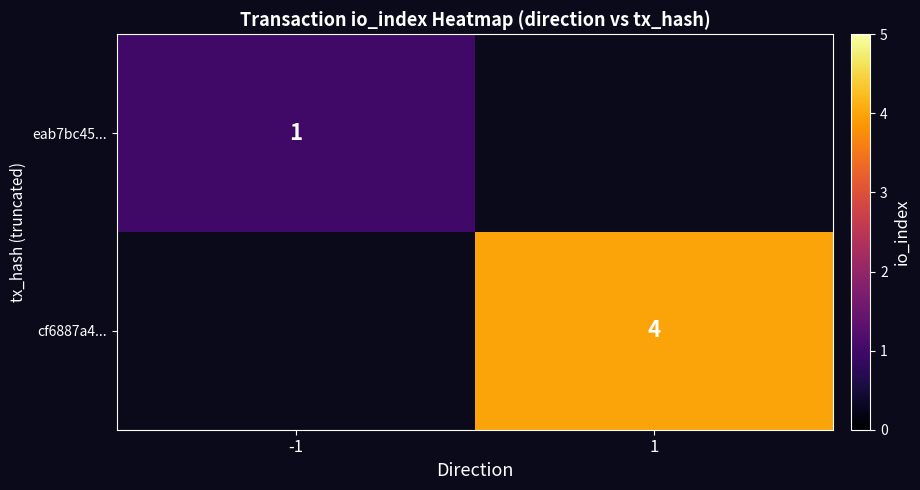

At how many categories does at least one series exceed 2?

1